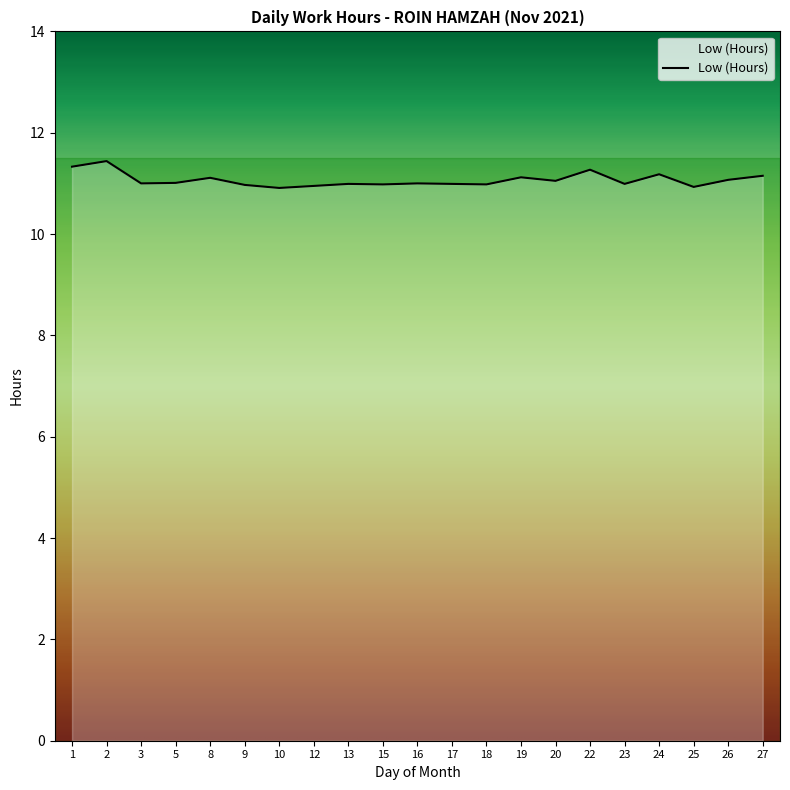

What is the maximum value shown in the chart?

11.4